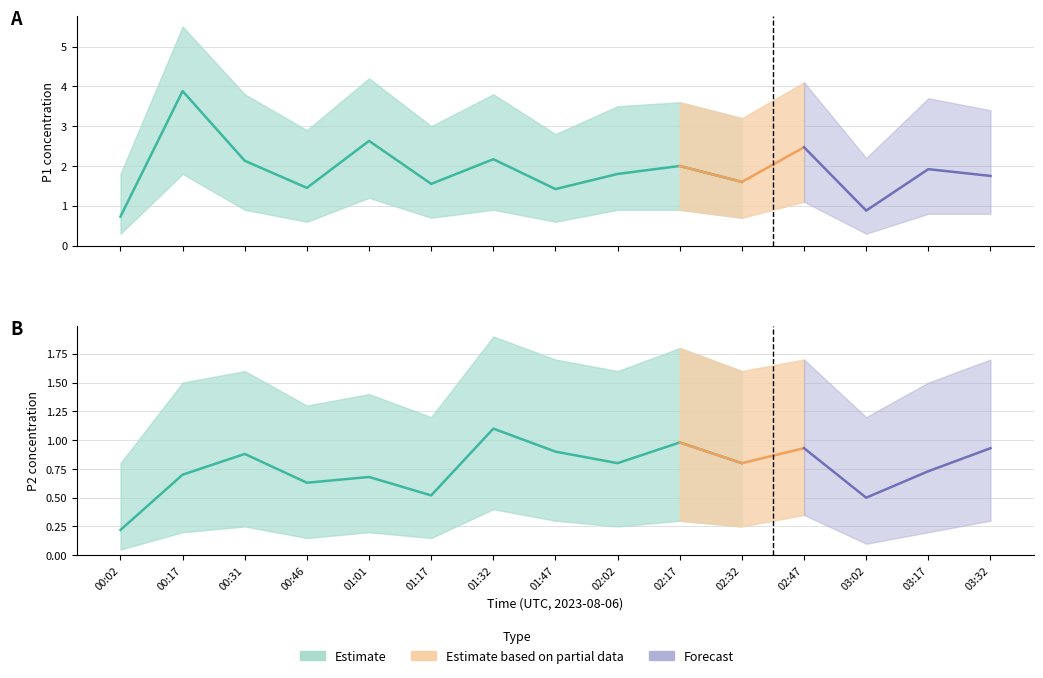

Reading left to right, extract all data points from this chart.

P1: 00:02=0.7	00:17=3.9	00:31=2.1	00:46=1.4	01:01=2.6	01:17=1.6	01:32=2.2	01:47=1.4	02:02=1.8	02:17=2.0	02:32=1.6	02:47=2.5	03:02=0.9	03:17=1.9	03:32=1.8
P2: 00:02=0.2	00:17=0.7	00:31=0.9	00:46=0.6	01:01=0.7	01:17=0.5	01:32=1.1	01:47=0.9	02:02=0.8	02:17=1.0	02:32=0.8	02:47=0.9	03:02=0.5	03:17=0.7	03:32=0.9